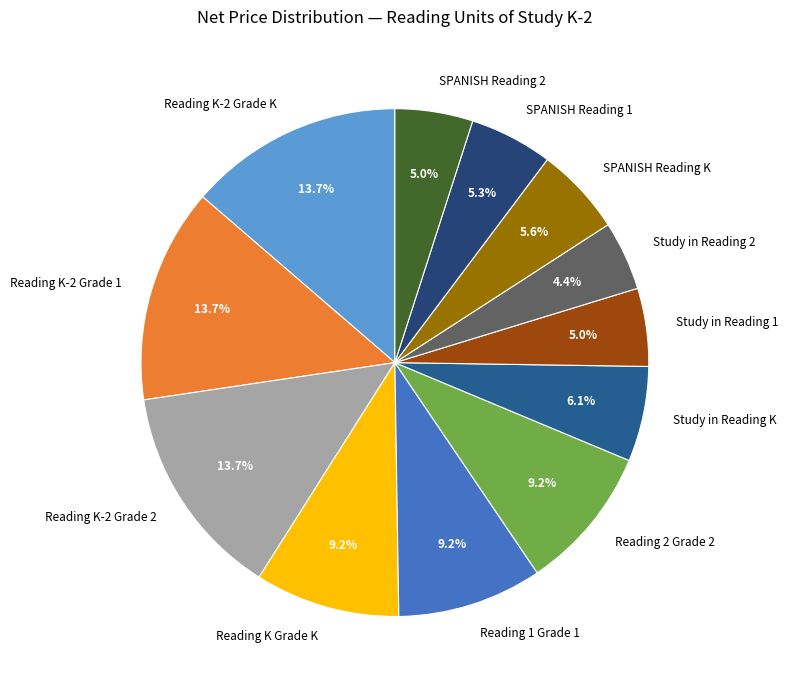

Which category has the smallest portion of the pie?

Study in Reading 2